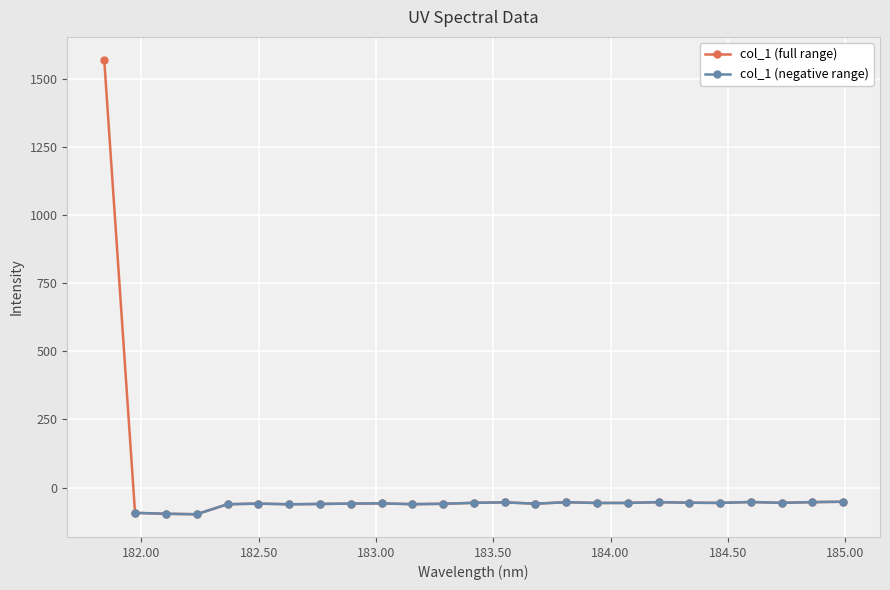

Where is the data nearest to the value 736?

184.9911297472